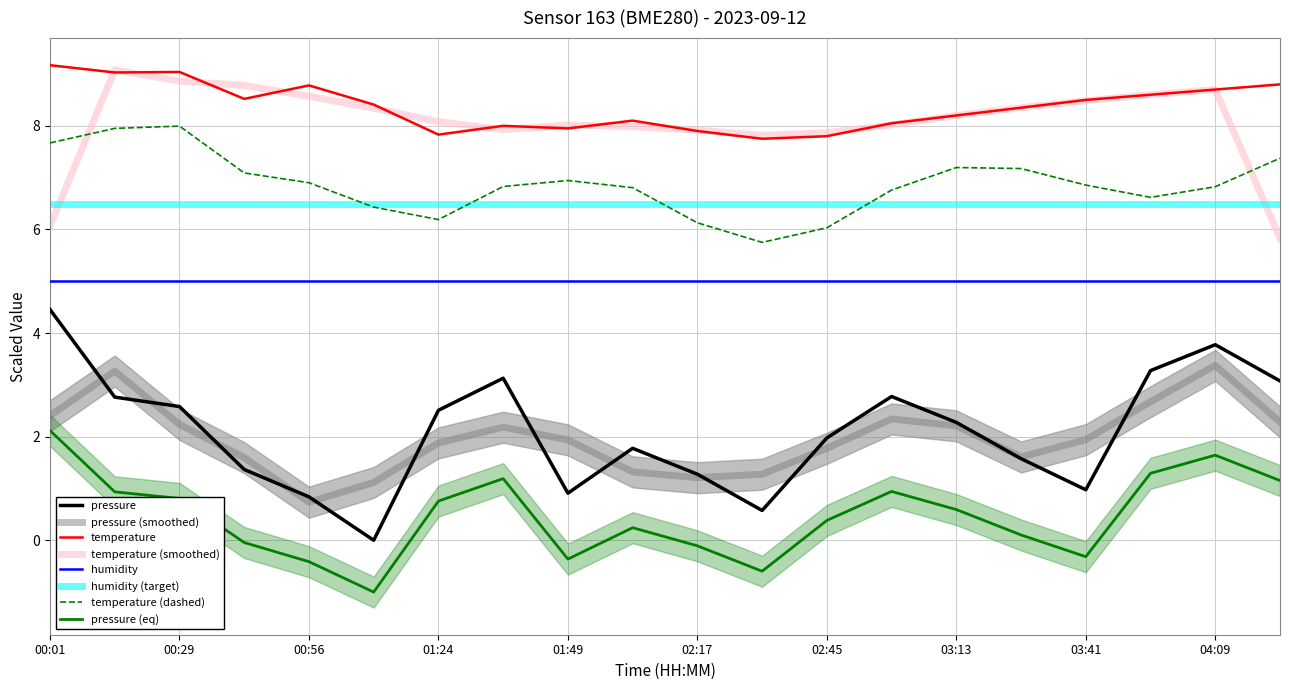

Which series has the largest range (max minus min)?

pressure